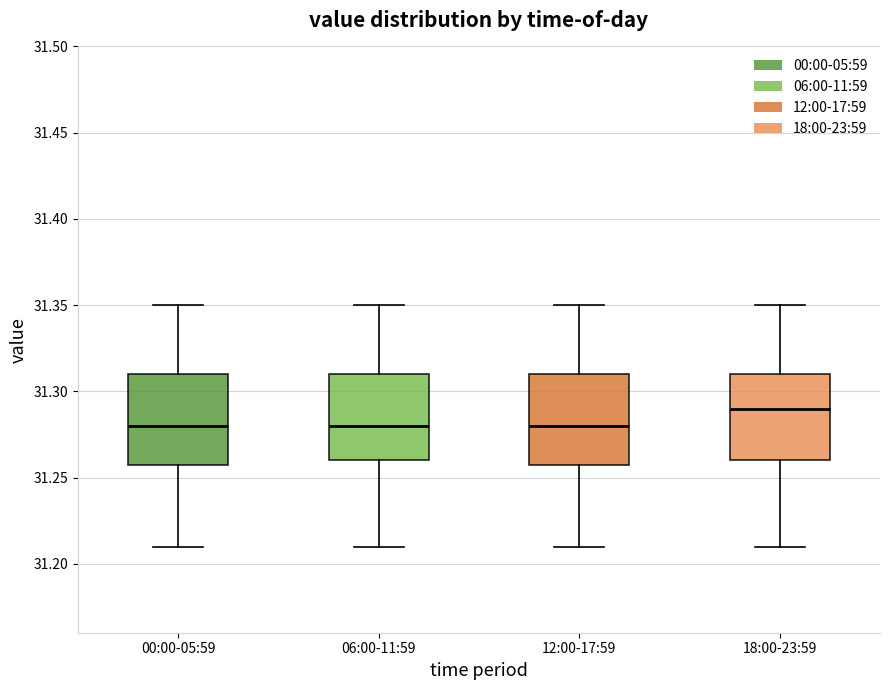

Where does the median line of the box for 12:00-17:59 sit on the y-axis? The values are not printed on the chart, so give them approximately, as read against the axis.

31.28